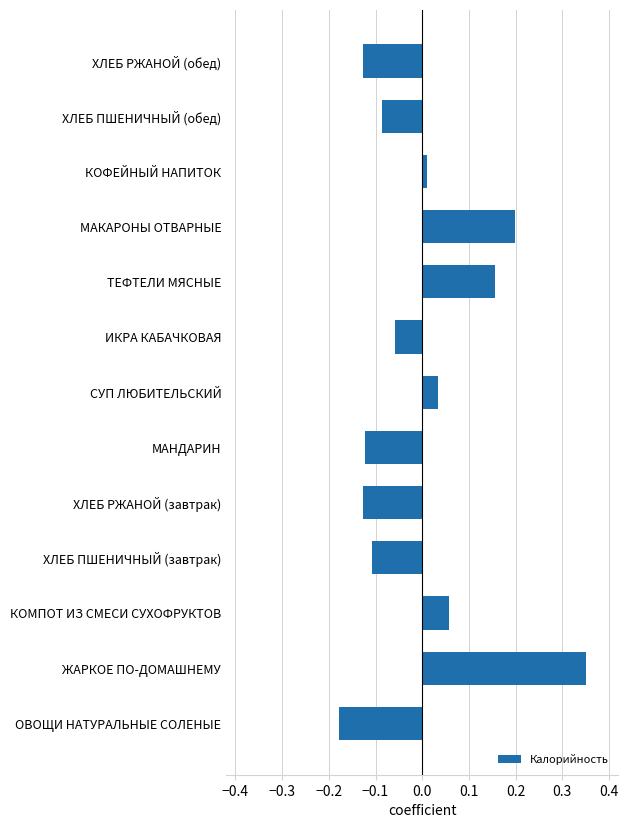

The chart shows a value of -0.0 at ИКРА КАБАЧКОВАЯ. True or false?

False